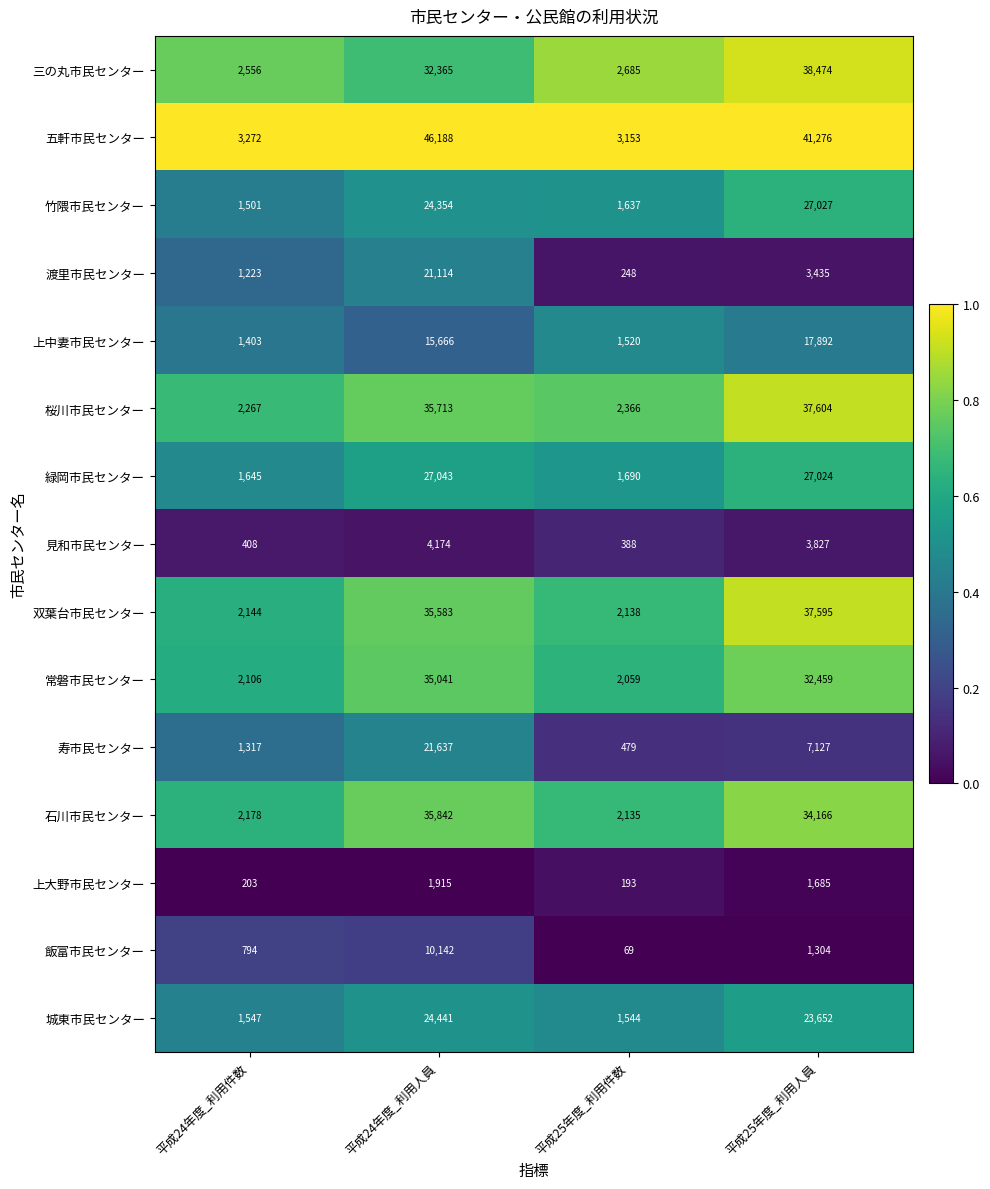

What is the difference between the maximum and minimum values in the 双葉台市民センター series?

35457